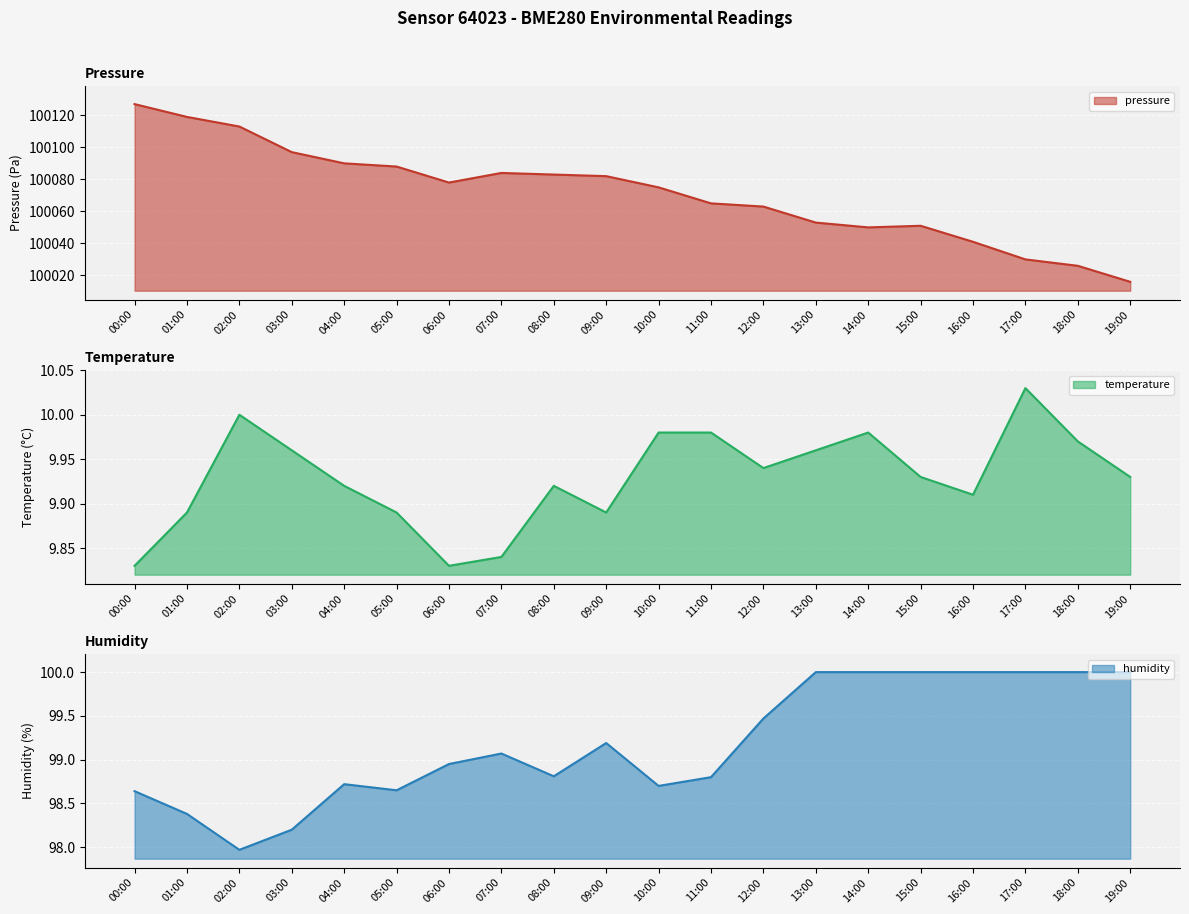

Rank the series by their maximum value, from lowest to highest.

temperature, humidity, pressure